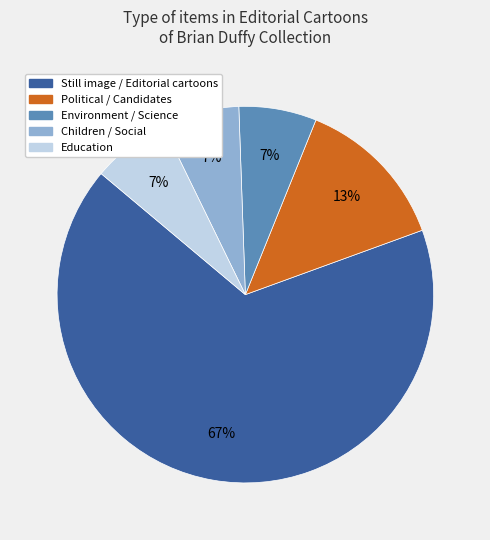

What is the largest slice in the pie chart?

Still image / Editorial cartoons